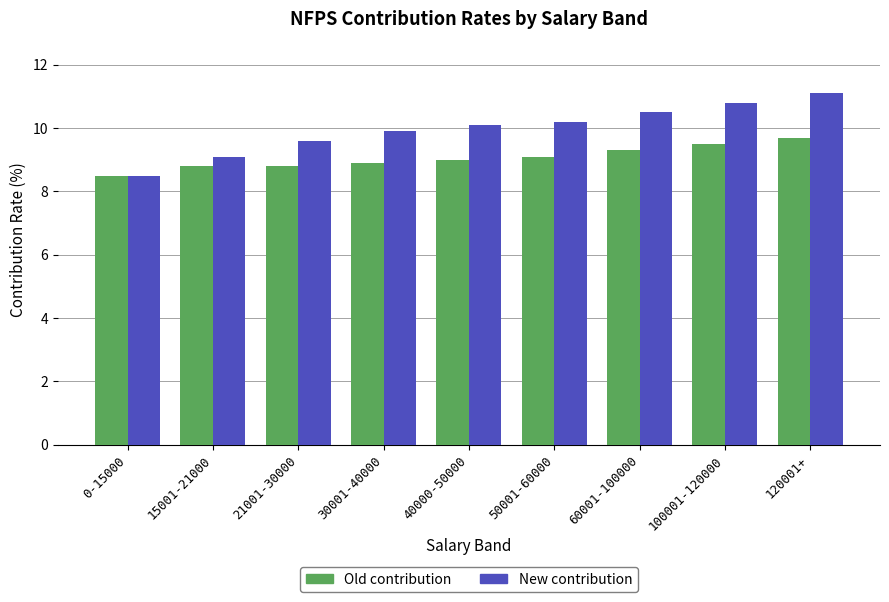

Where is New contribution nearest to the value 9?

15001-21000